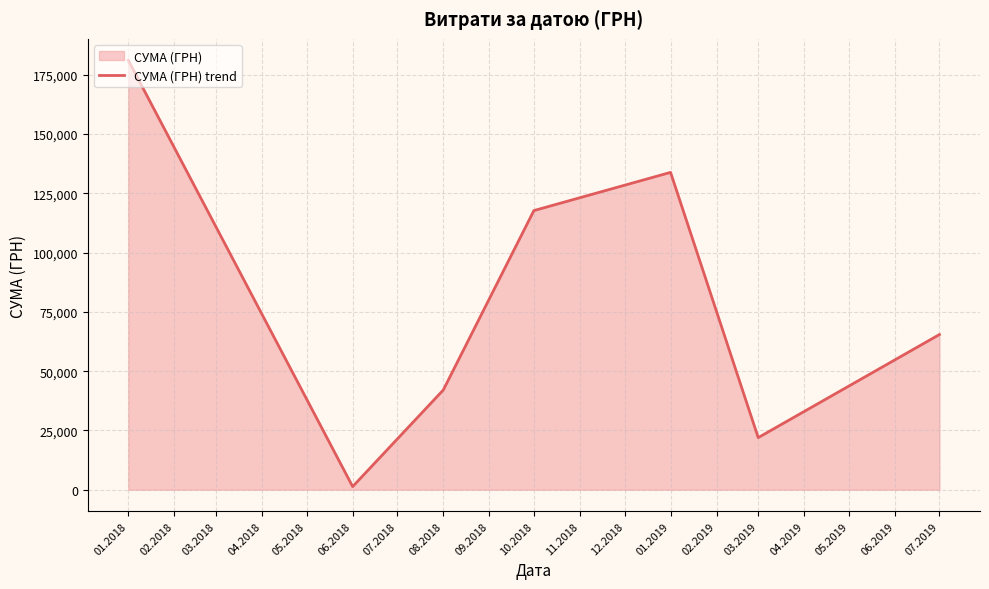

Between 10.2018 and 06.2018, which is larger?

10.2018